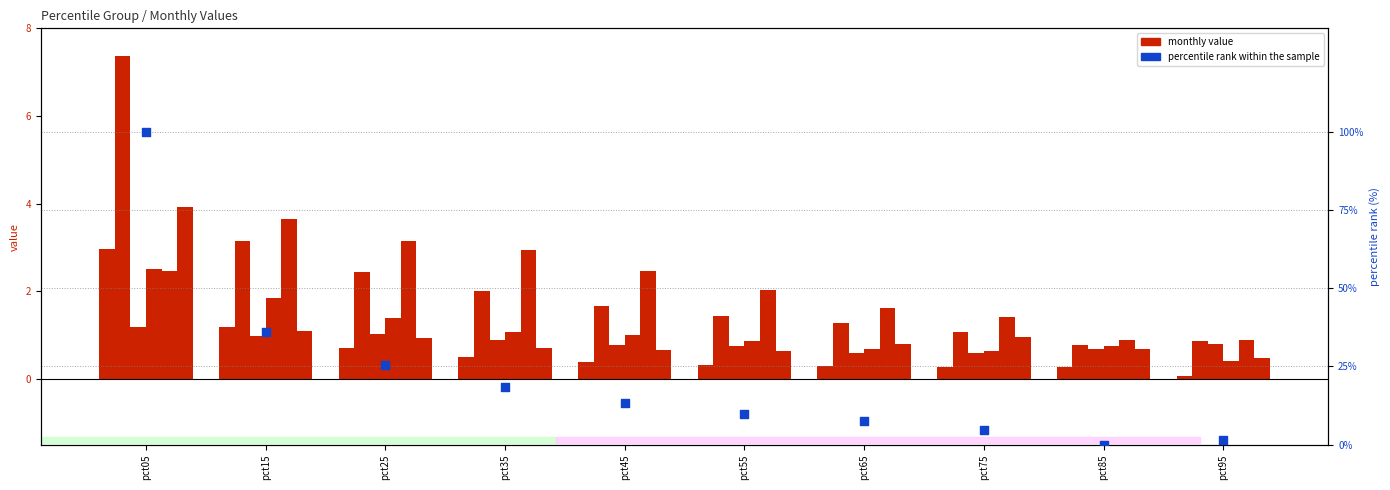

What is the total value across all series at pct35?

19.1